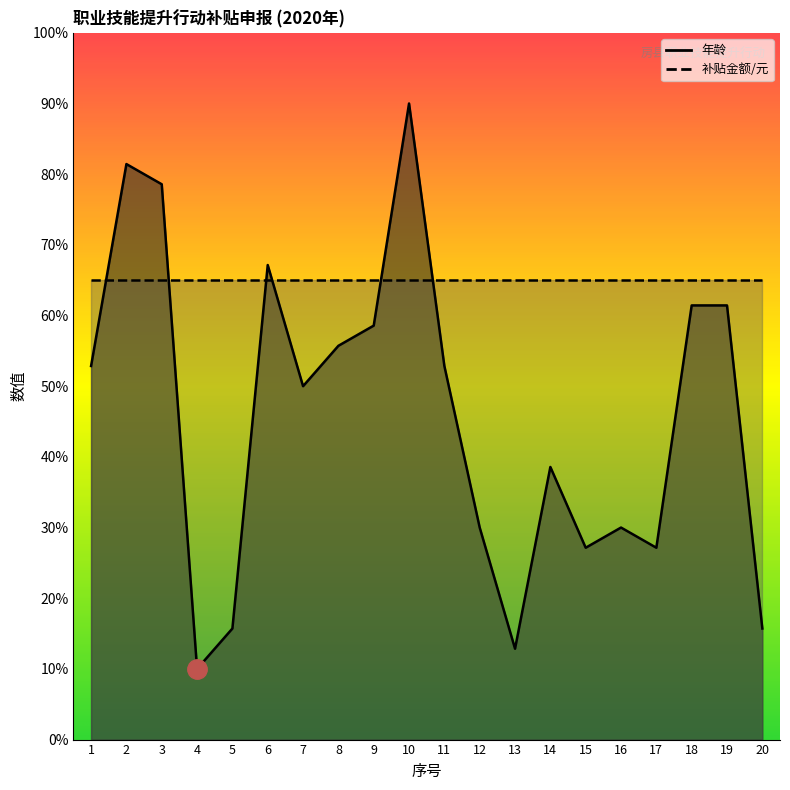

Reading left to right, list all the values displayed in this chart.

52.9	81.4	78.6	10.0	15.7	67.1	50.0	55.7	58.6	90.0	52.9	30.0	12.9	38.6	27.1	30.0	27.1	61.4	61.4	15.7